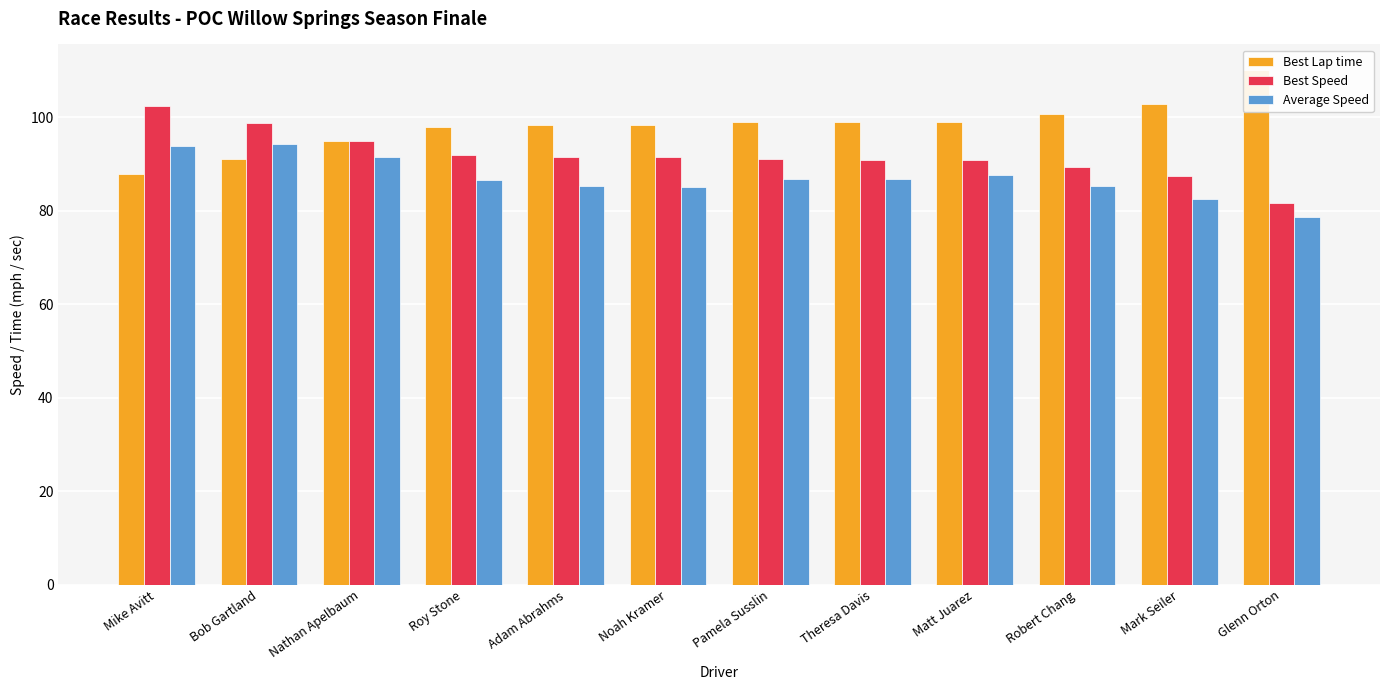

How many data points in Average Speed are above 86?

7